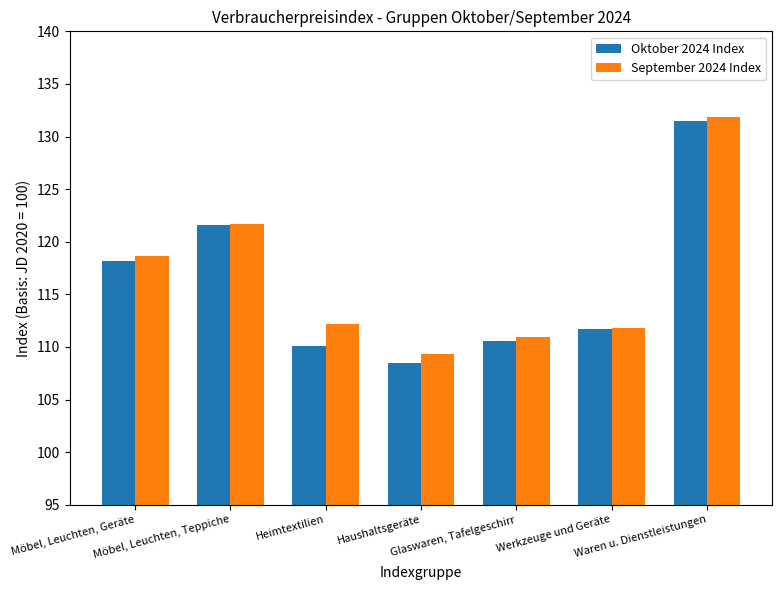

Is the value of September 2024 Index at Werkzeuge und Geräte greater than the value of Oktober 2024 Index at Möbel, Leuchten, Teppiche?

No